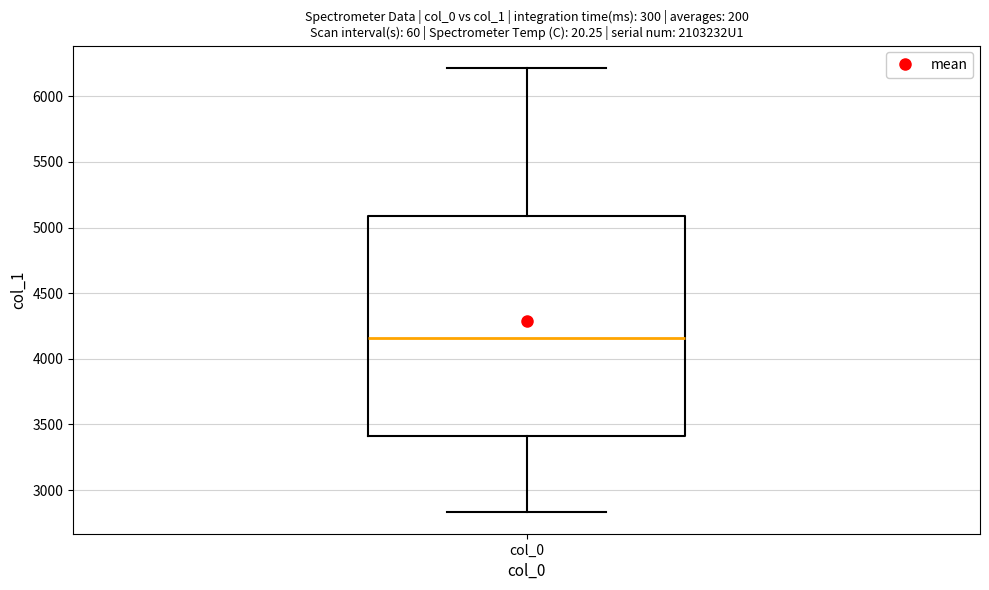

Read this box plot against the y-axis: the position of the median line, the range covered by the box, and the ends of both whiskers. The values are not printed on the chart, so give them approximately, as read against the axis.

median 4150, box 3400 to 5100, whiskers 2850 to 6200